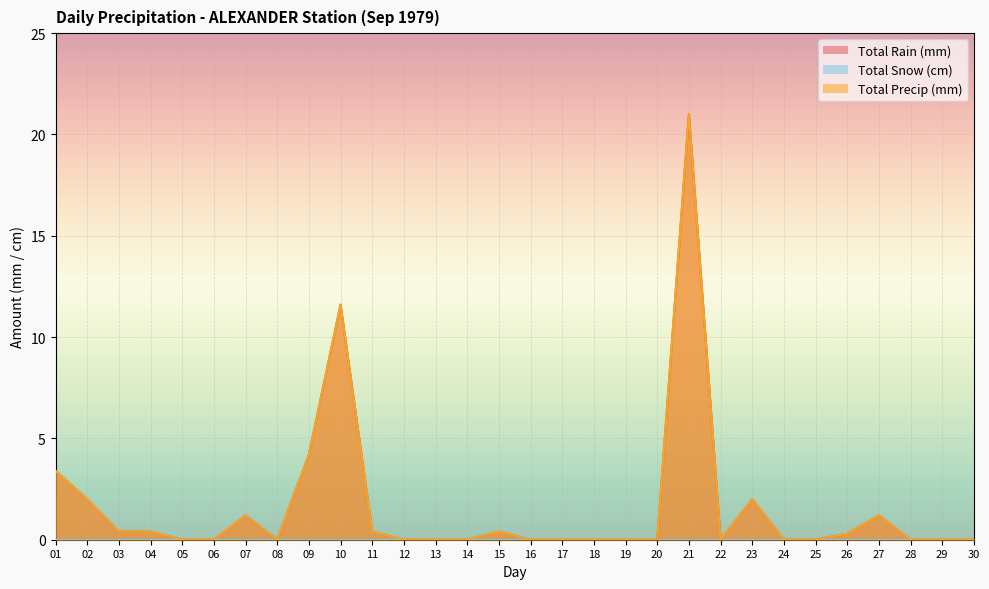

Reading left to right, what are all the values shown in this chart?

Total Rain (mm): 01=3.4	02=2.0	03=0.4	04=0.4	05=0.0	06=0.0	07=1.2	08=0.0	09=4.2	10=11.6	11=0.4	12=0.0	13=0.0	14=0.0	15=0.4	16=0.0	17=0.0	18=0.0	19=0.0	20=0.0	21=21.0	22=0.0	23=2.0	24=0.0	25=0.0	26=0.3	27=1.2	28=0.0	29=0.0	30=0.0
Total Precip (mm): 01=3.4	02=2.0	03=0.4	04=0.4	05=0.0	06=0.0	07=1.2	08=0.0	09=4.2	10=11.6	11=0.4	12=0.0	13=0.0	14=0.0	15=0.4	16=0.0	17=0.0	18=0.0	19=0.0	20=0.0	21=21.0	22=0.0	23=2.0	24=0.0	25=0.0	26=0.3	27=1.2	28=0.0	29=0.0	30=0.0